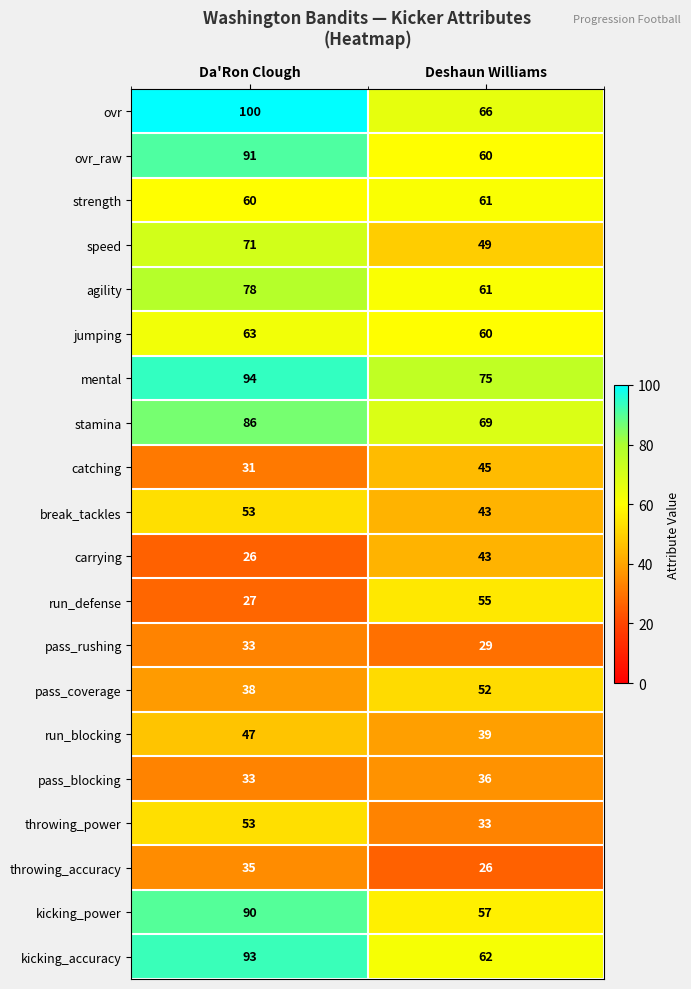

Rank the categories by ovr_raw value from lowest to highest.

Deshaun Williams, Da'Ron Clough